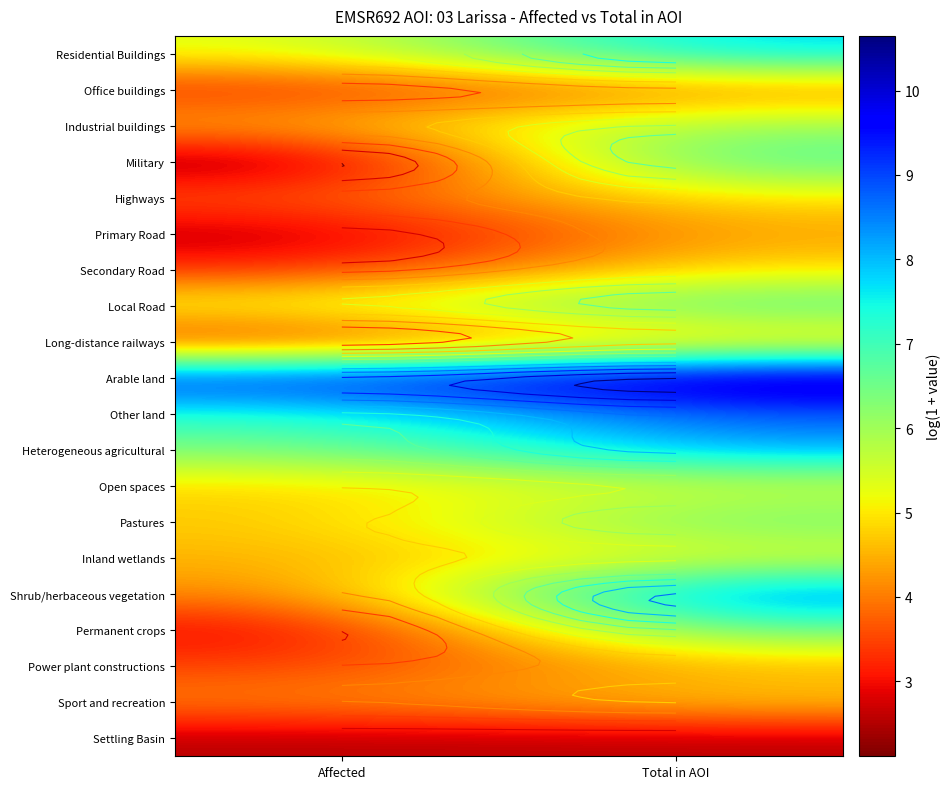

Is the value of Power plant constructions at Total in AOI greater than the value of Permanent crops at Total in AOI?

No